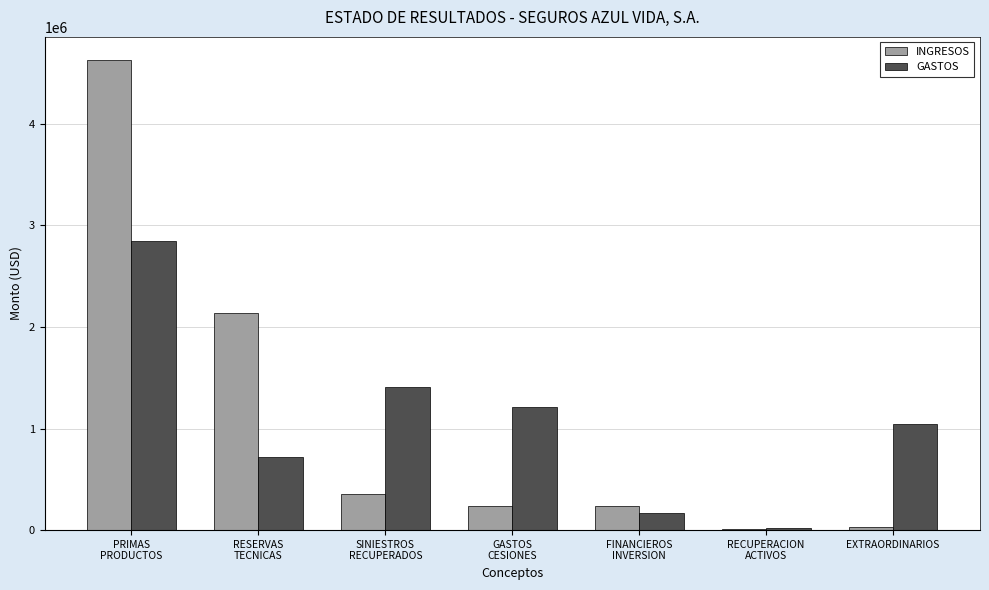

Is it true that GASTOS equals 1039559.7 at EXTRAORDINARIOS?

True